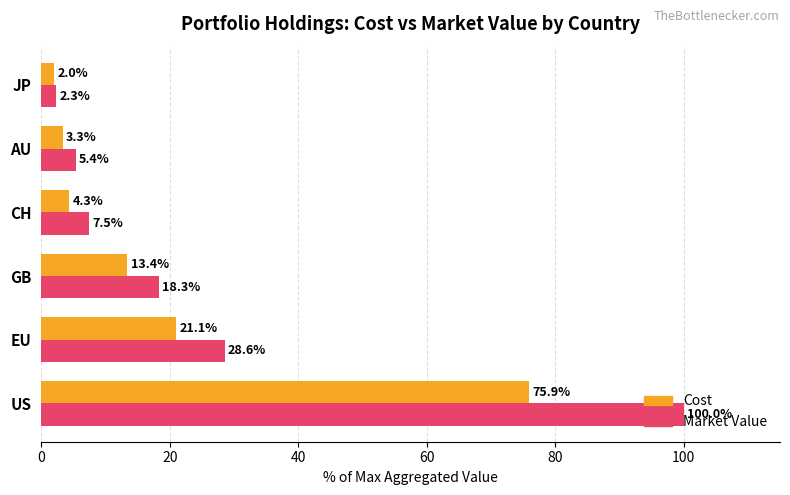

What is the total value across all series at CH?

11.8